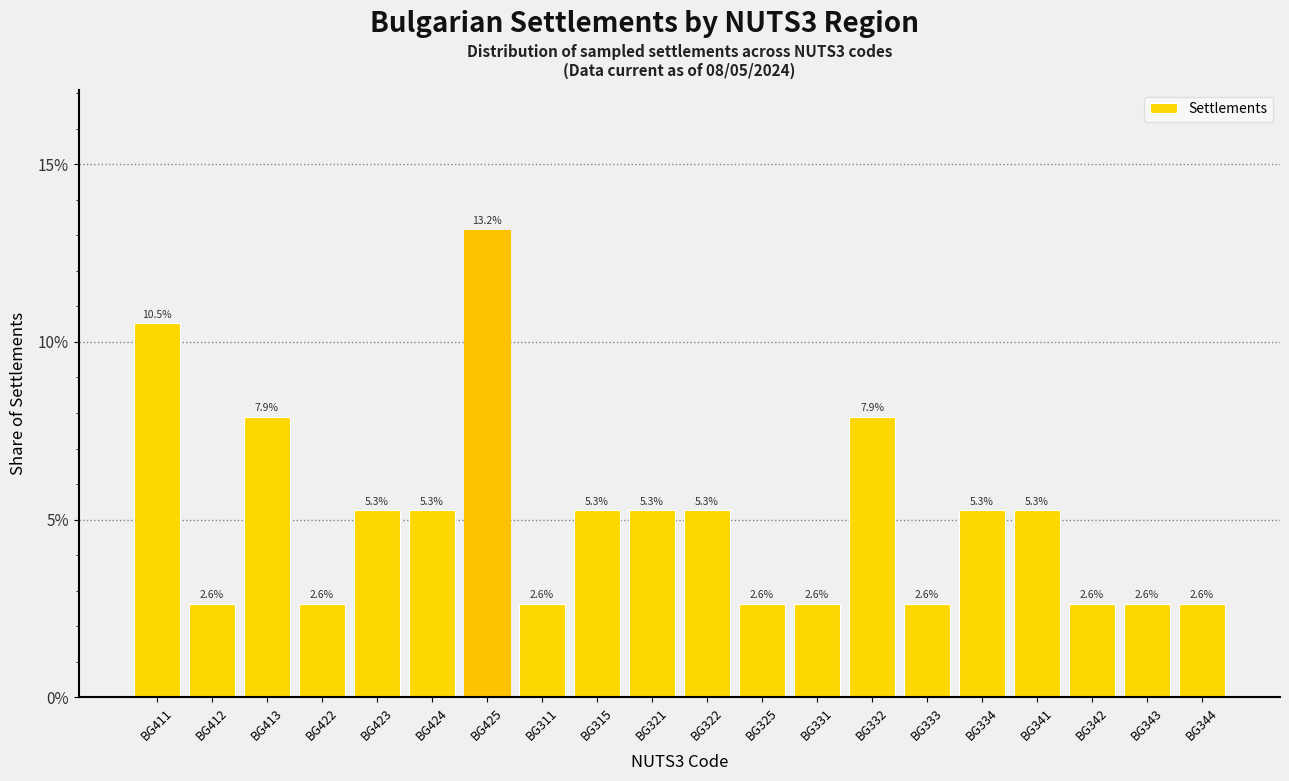

What is the value of the 8th bar from the left?

2.6